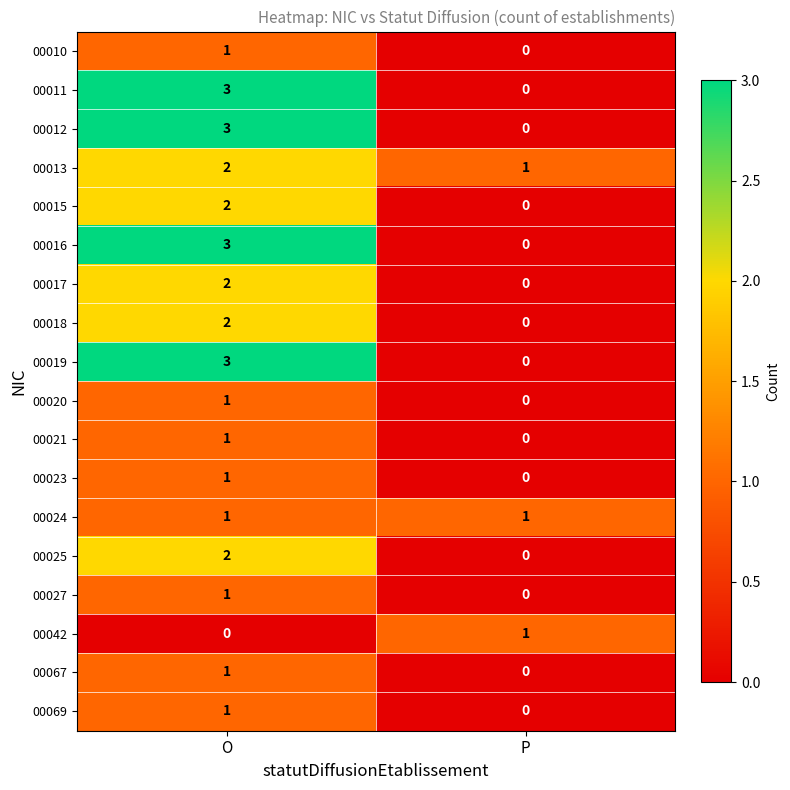

Where is 00069 nearest to the value 0?

P